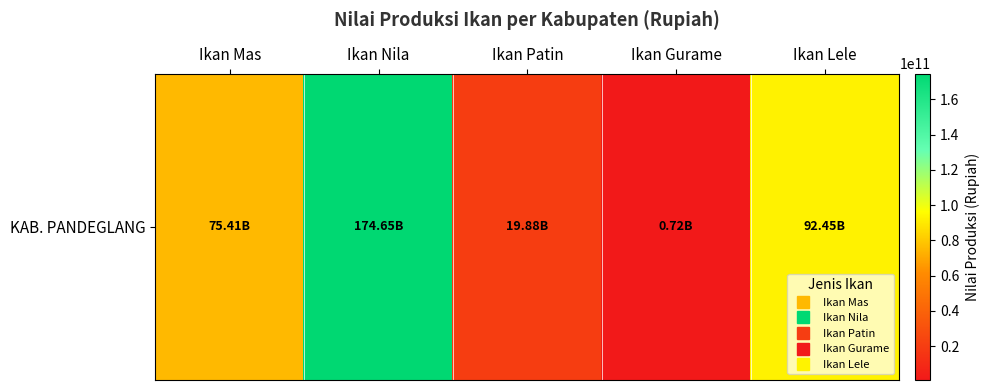

What is the difference between the maximum and second lowest values?

154776375288